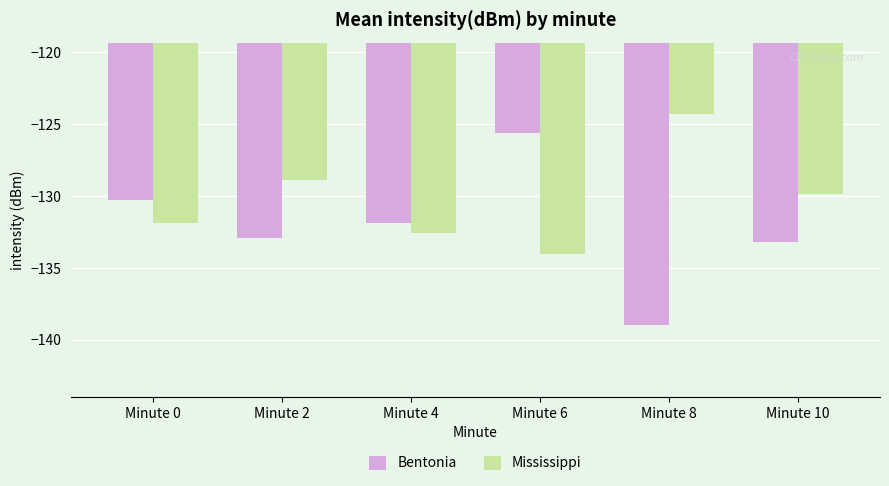

Are the bars horizontal?

No